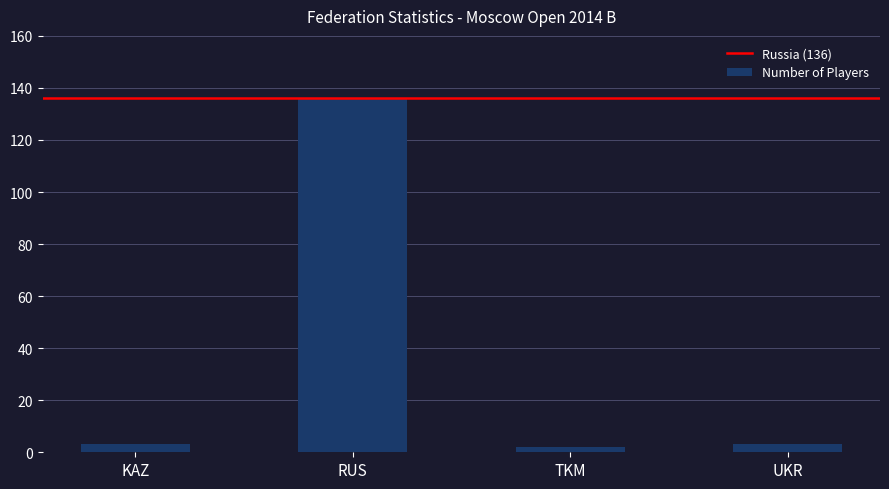

Is it true that the value at RUS is 136?

True